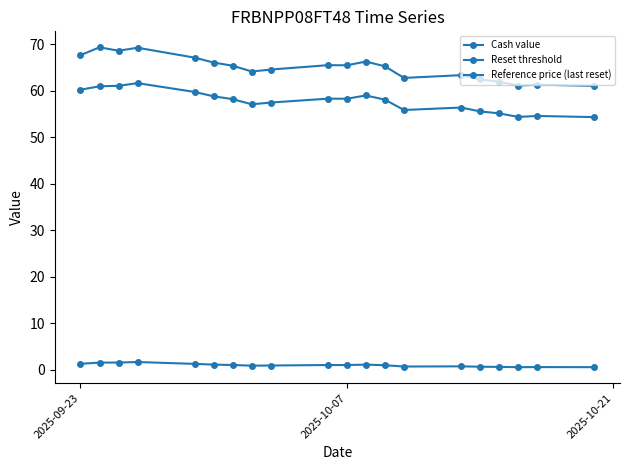

How many lines are shown in the chart?

3